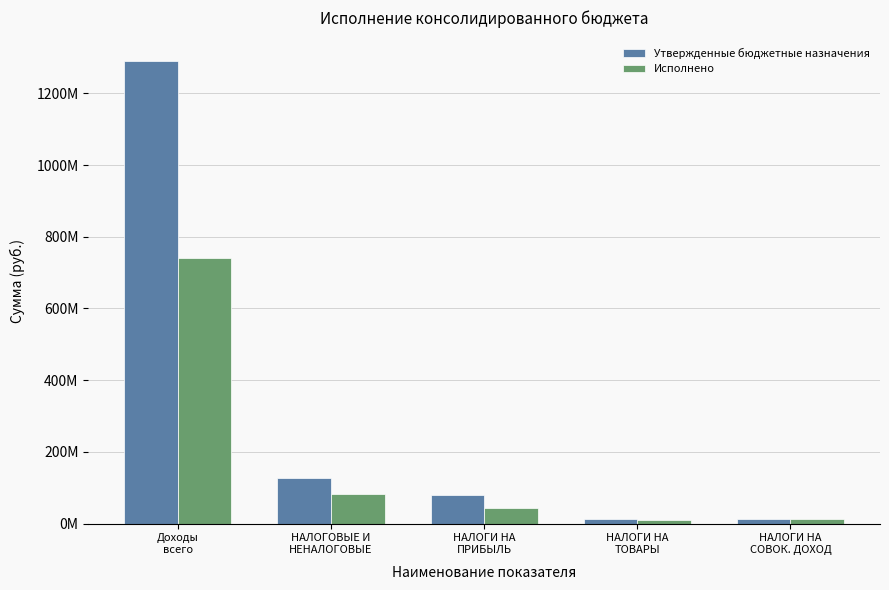

What is the label of the 1st bar from the right?

НАЛОГИ НА
СОВОК. ДОХОД